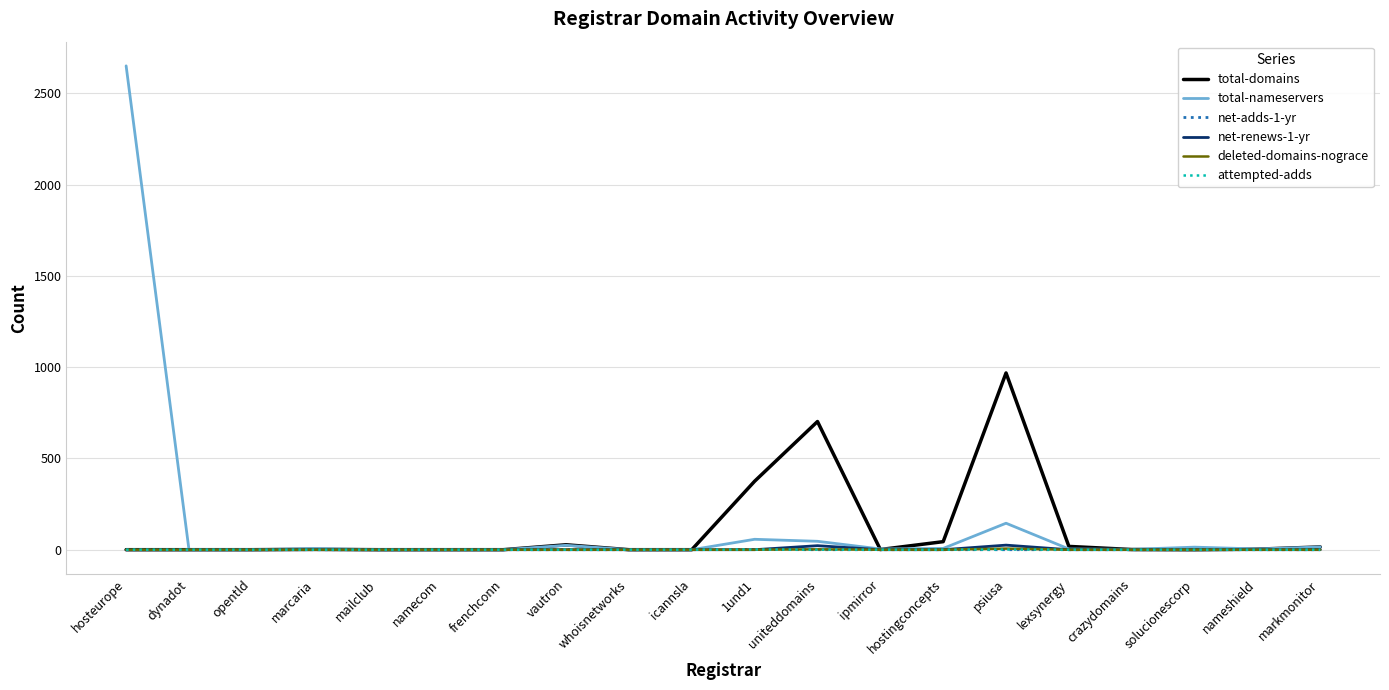

Which series changed the most between 1und1 and markmonitor?

total-domains